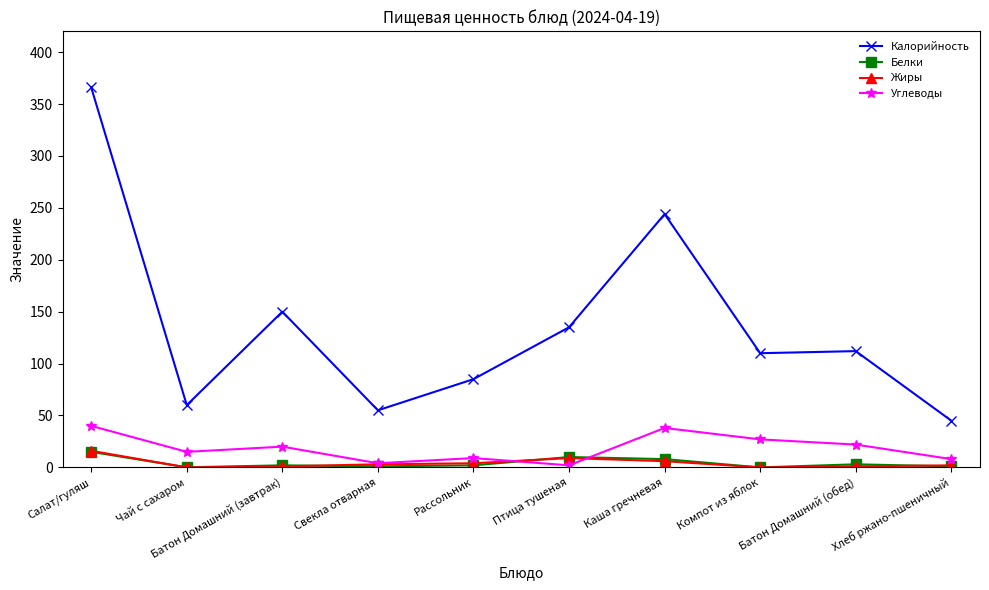

How many distinct data groups are displayed?

4